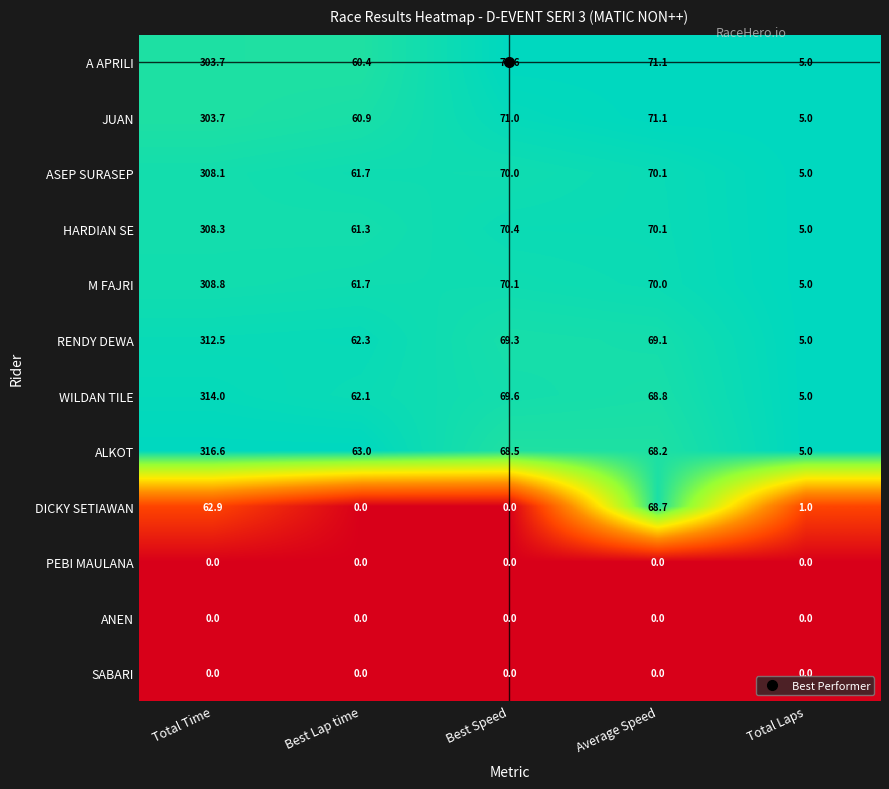

The value of HARDIAN SE at Total Laps is 1.6. True or false?

False